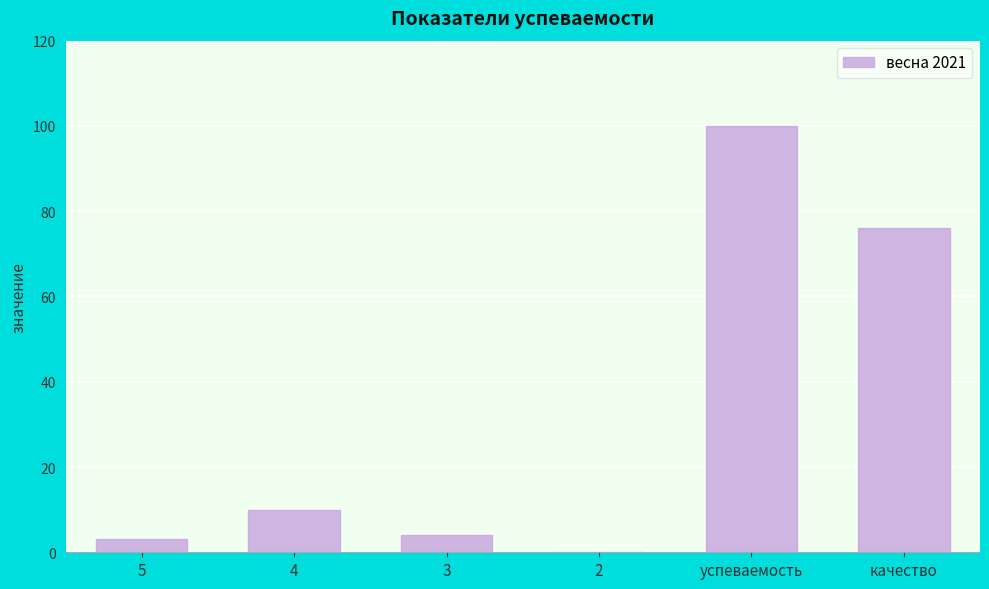

Are the bars horizontal?

No